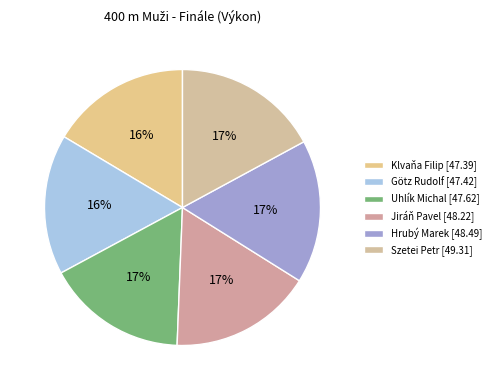

How many slices are in this pie chart?

6